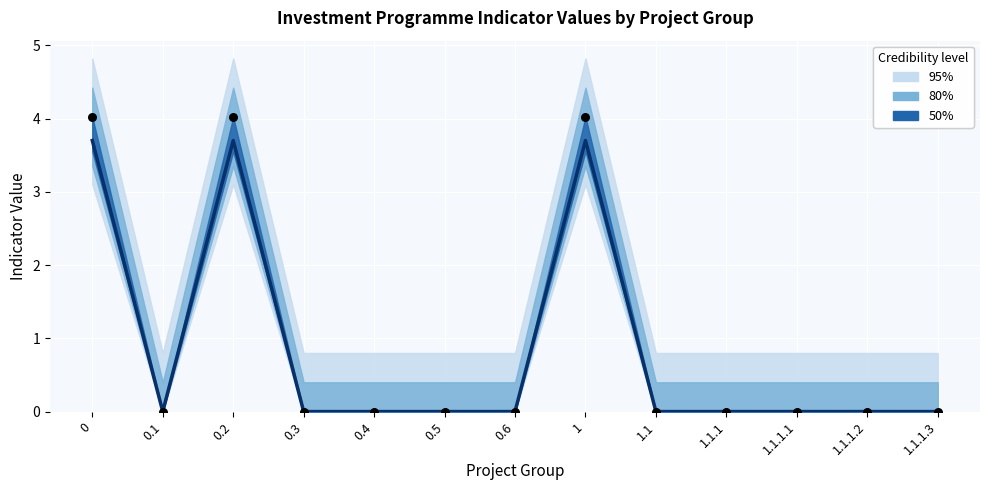

Is the value of Observed at 1.1.1.3 greater than the value of Median at 1?

No